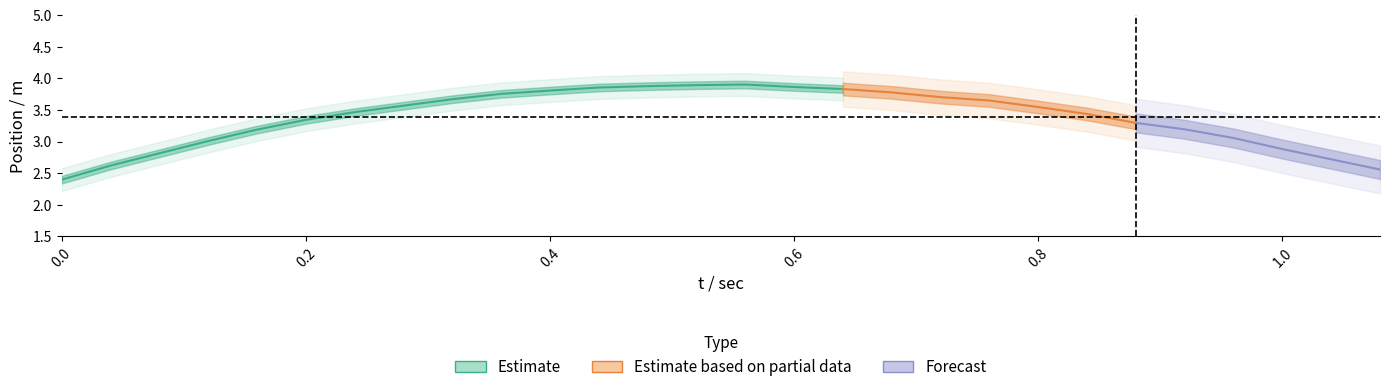

Is it true that y / m equals 5.1 at 7?

False